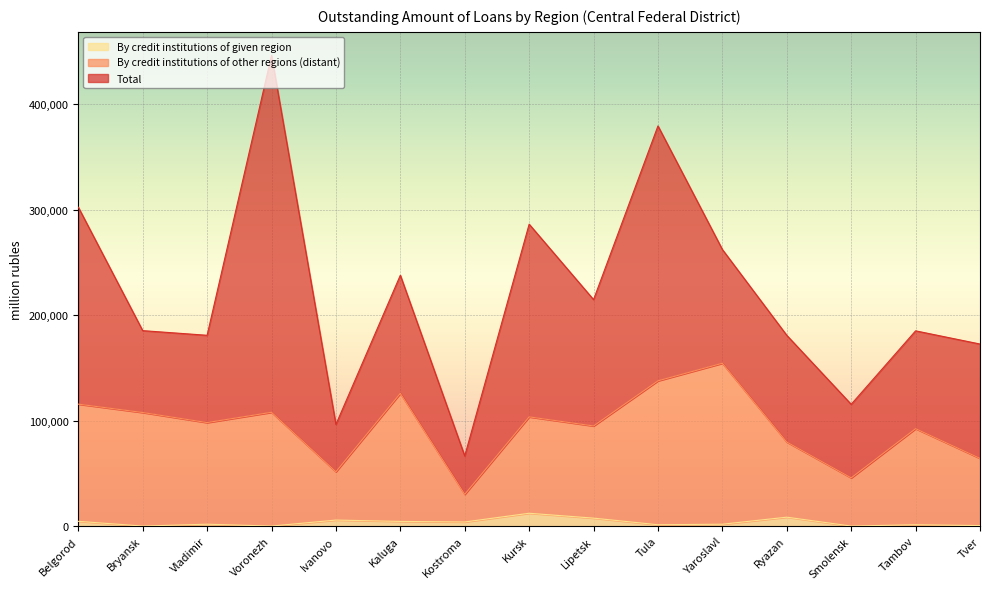

Which category has the highest value across all series?

Voronezh